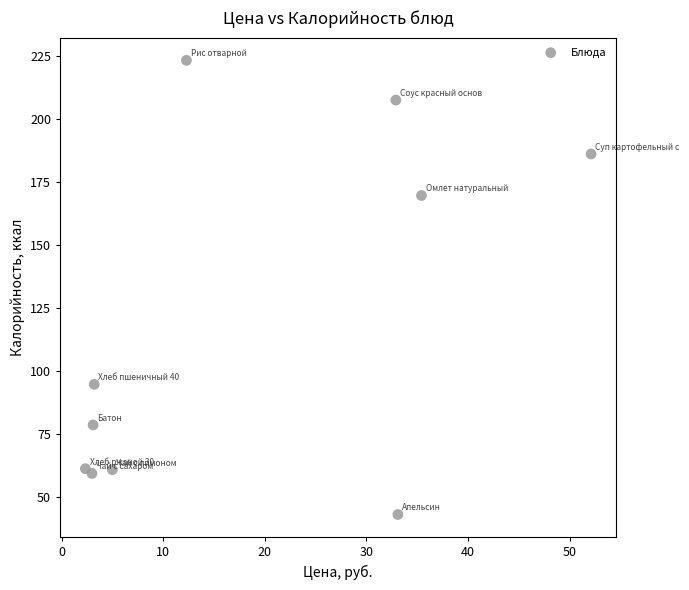

What is the range of X values (max minus min)?

49.8